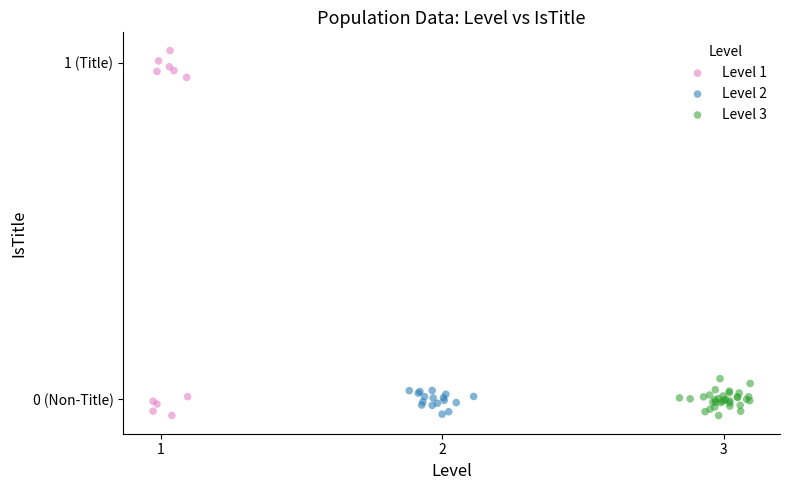

What are all the series names shown in the legend?

Level 1, Level 2, Level 3